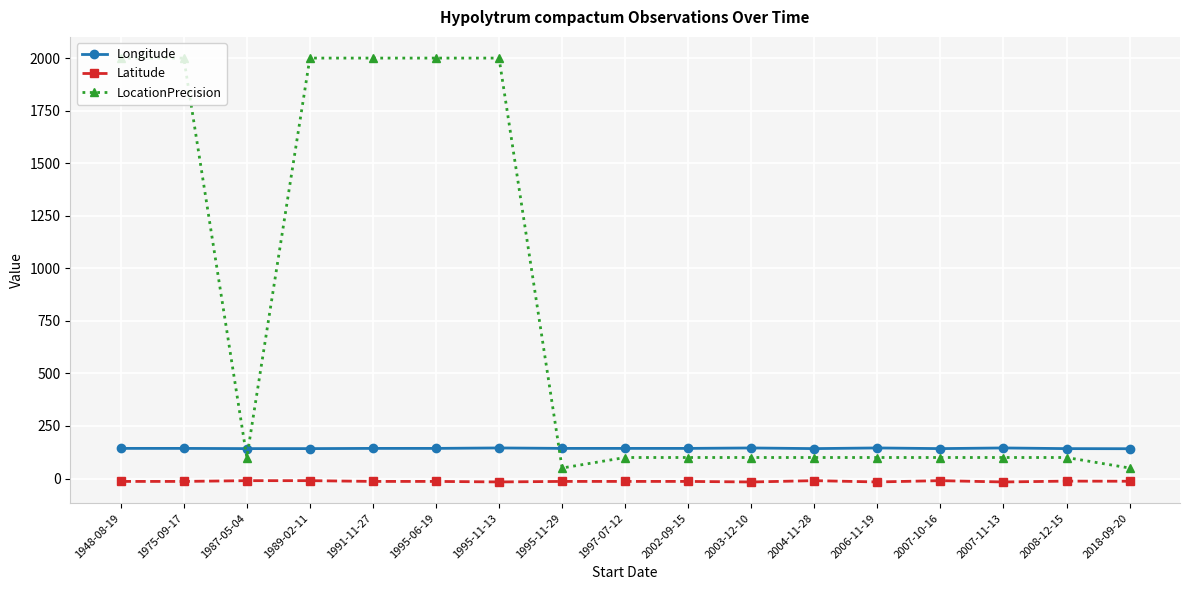

How many intersections are there between LocationPrecision and Longitude?

3